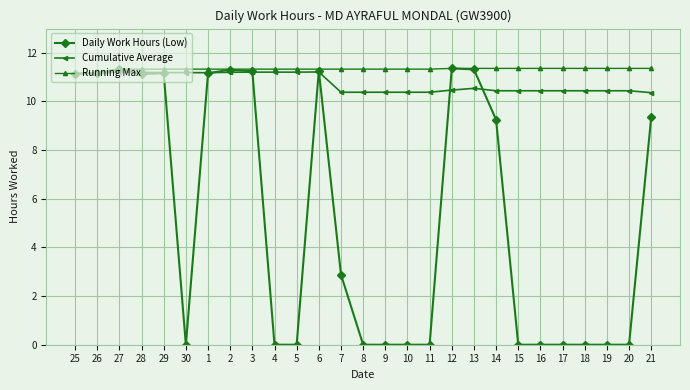

What is the sum of all Running Max values?

305.6